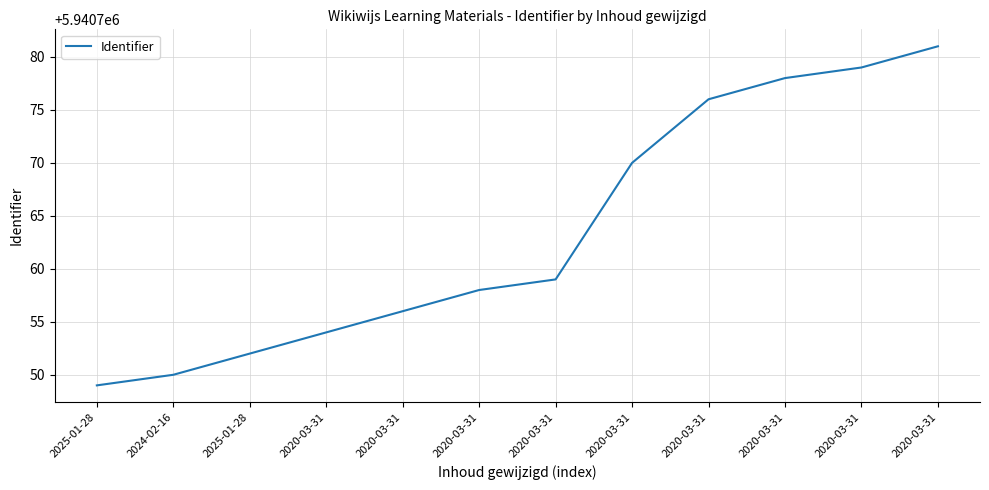

Which label corresponds to the smallest value in the chart?

2025-01-28